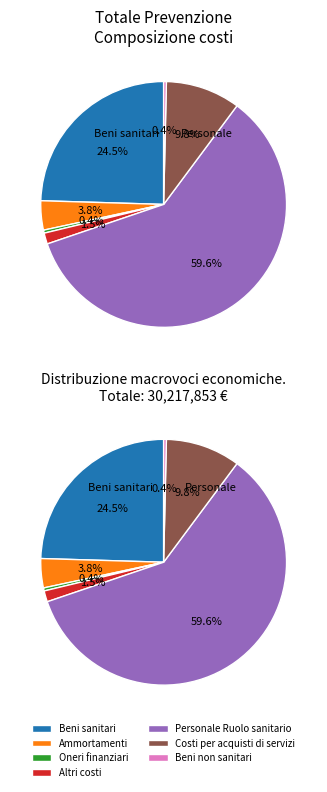

Combined, do Beni non sanitari and Personale Ruolo sanitario account for over 50%?

Yes